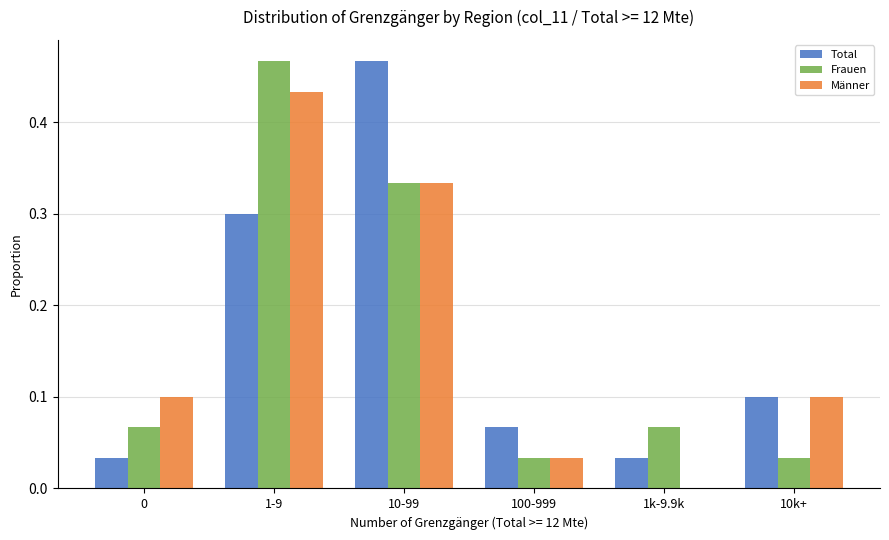

The value of Männer at 0 is 0.2. True or false?

False